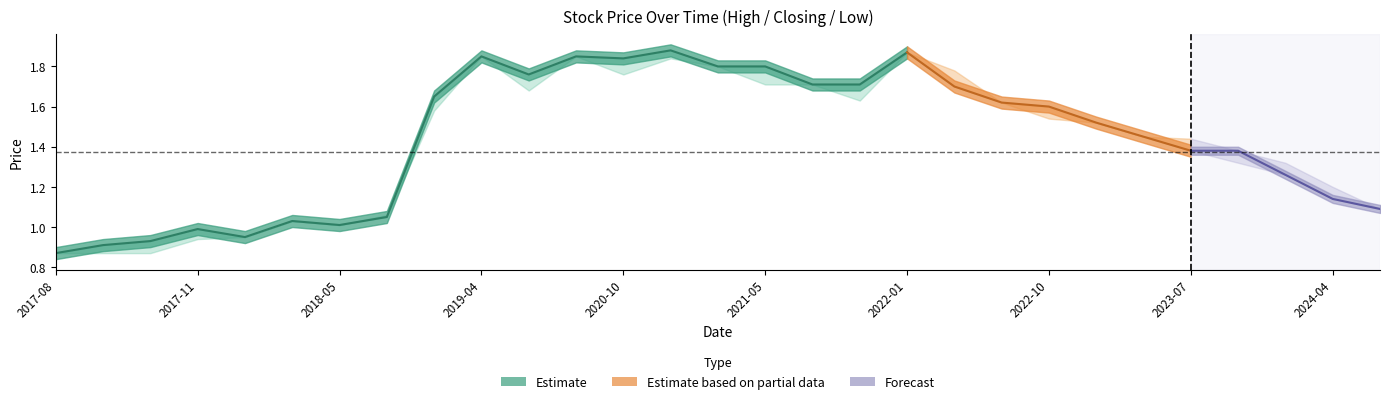

List the series in order of their overall mean, lowest first.

low, closing, high